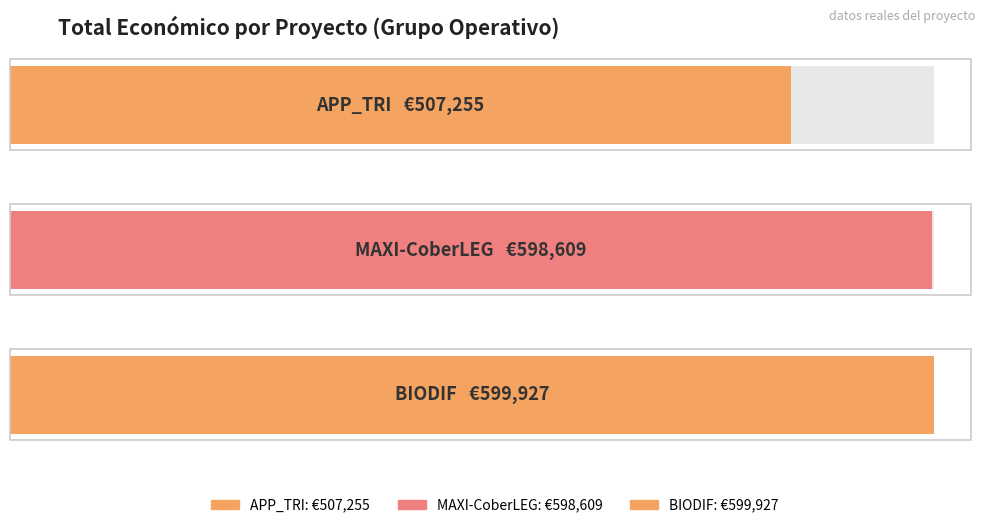

The value at APP_TRI is 507255. True or false?

True